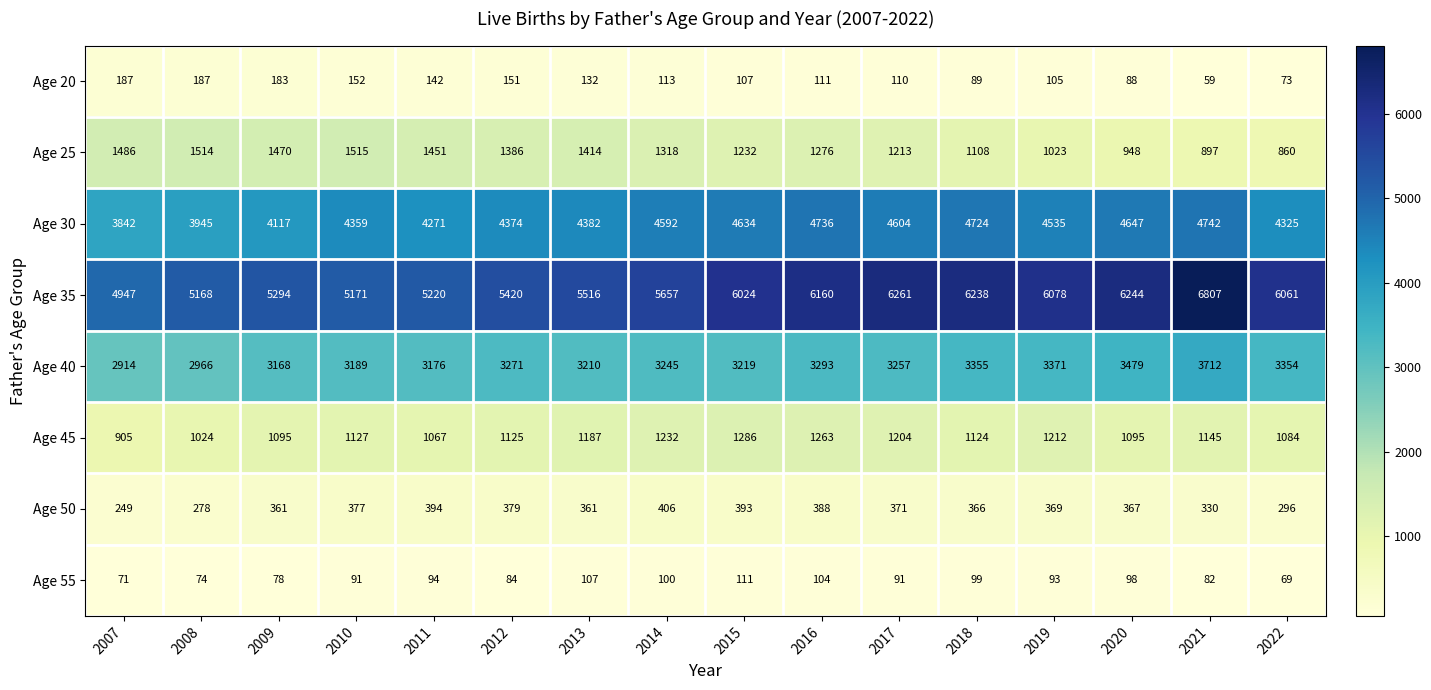

Is it true that Age 35 equals 8162 at 2020?

False